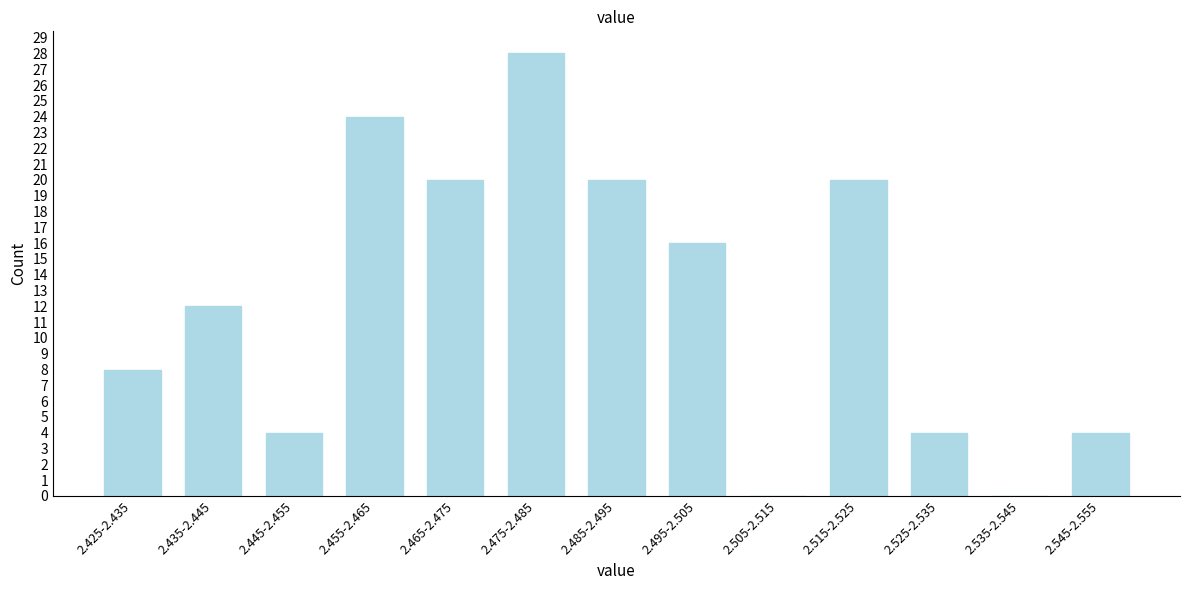

Reading right to left, extract all data points from this chart.

2.545-2.555=4	2.535-2.545=0	2.525-2.535=4	2.515-2.525=20	2.505-2.515=0	2.495-2.505=16	2.485-2.495=20	2.475-2.485=28	2.465-2.475=20	2.455-2.465=24	2.445-2.455=4	2.435-2.445=12	2.425-2.435=8